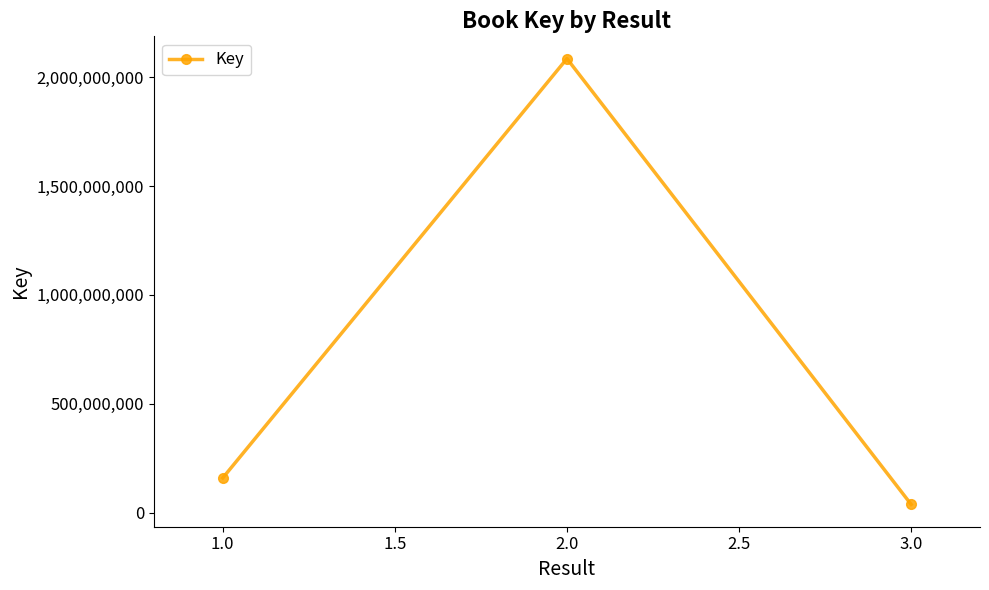

The value at 1.0 is 259688622. True or false?

False